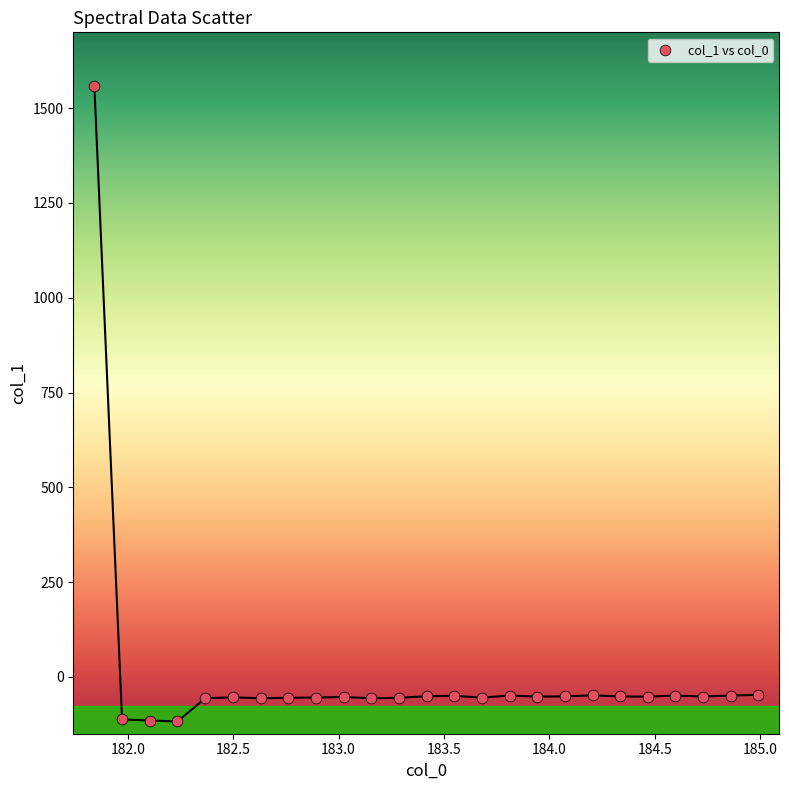

What is the range of X values (max minus min)?

3.1